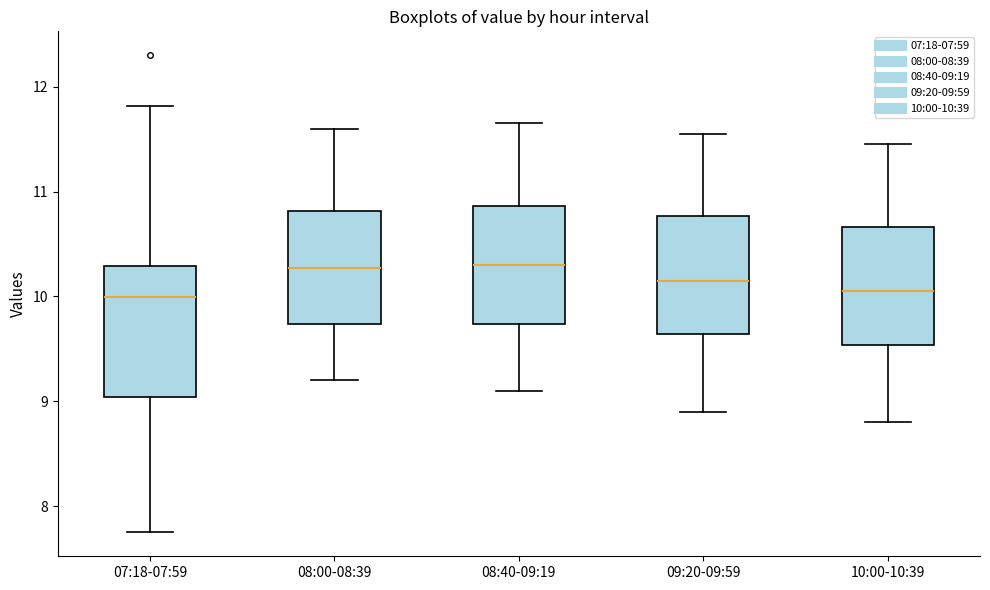

Reading left to right, read every box against the y-axis: the position of its median line, the range the box covers, and the ends of its whiskers. The values are not printed on the chart, so give them approximately, as read against the axis.

07:18-07:59: median 10.0, box 9.0 to 10.3, whiskers 7.8 to 11.8
08:00-08:39: median 10.3, box 9.7 to 10.8, whiskers 9.2 to 11.6
08:40-09:19: median 10.3, box 9.7 to 10.9, whiskers 9.1 to 11.7
09:20-09:59: median 10.2, box 9.6 to 10.8, whiskers 8.9 to 11.6
10:00-10:39: median 10.1, box 9.5 to 10.7, whiskers 8.8 to 11.5